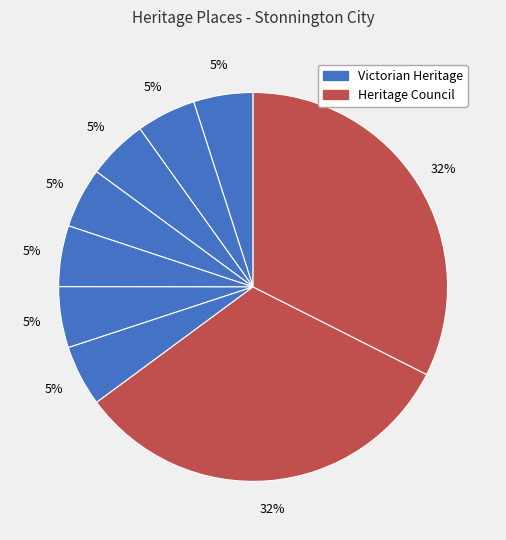

Rank the categories by value from highest to lowest.

Finch Street North Precinct, Glen Iris, Row of Federation Houses, Burke Road, Villers-Bretonneux Precinct, Heatherleigh Place Precinct, St.Georges Court Precinct, Moorakyne and Stonnington Precinct, Vail Street Precinct, Montalto Avenue / Stradbroke Avenue, Linden Crt/Jessamine Ave/Kenleigh Grv